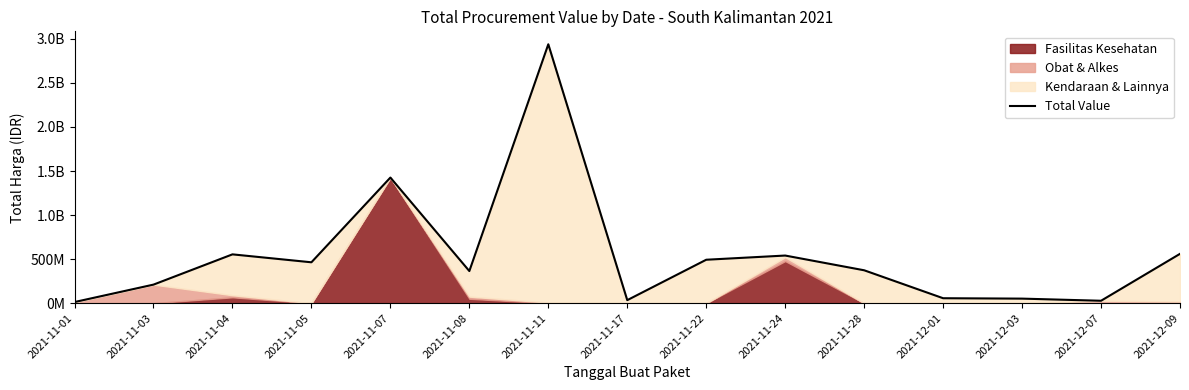

How many values are below 373404000?

7